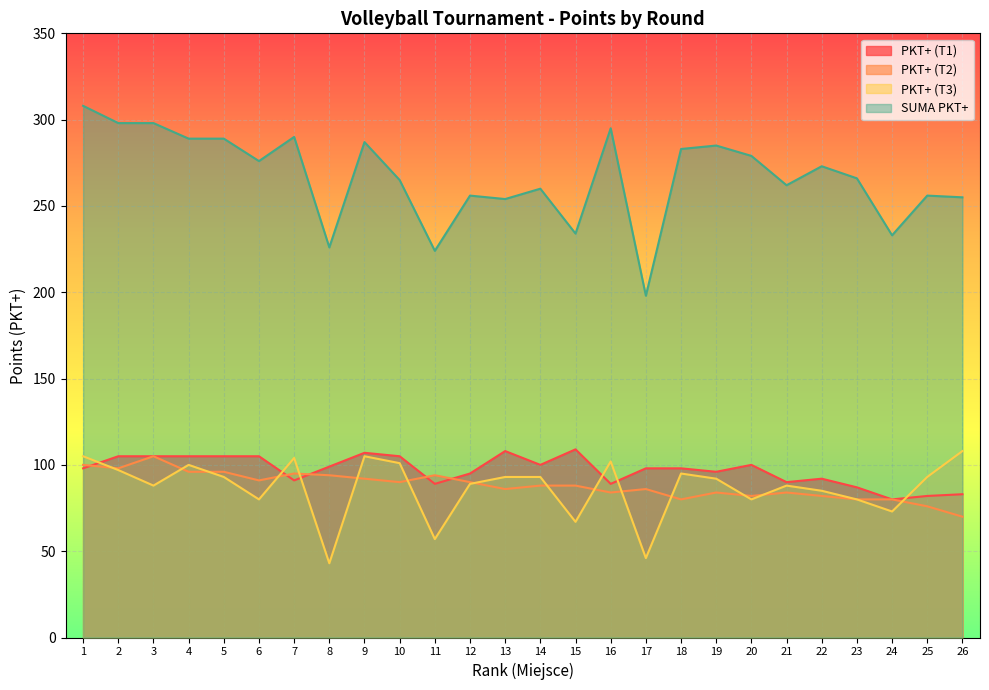

Which category has the lowest value in the SUMA PKT+ series?

17